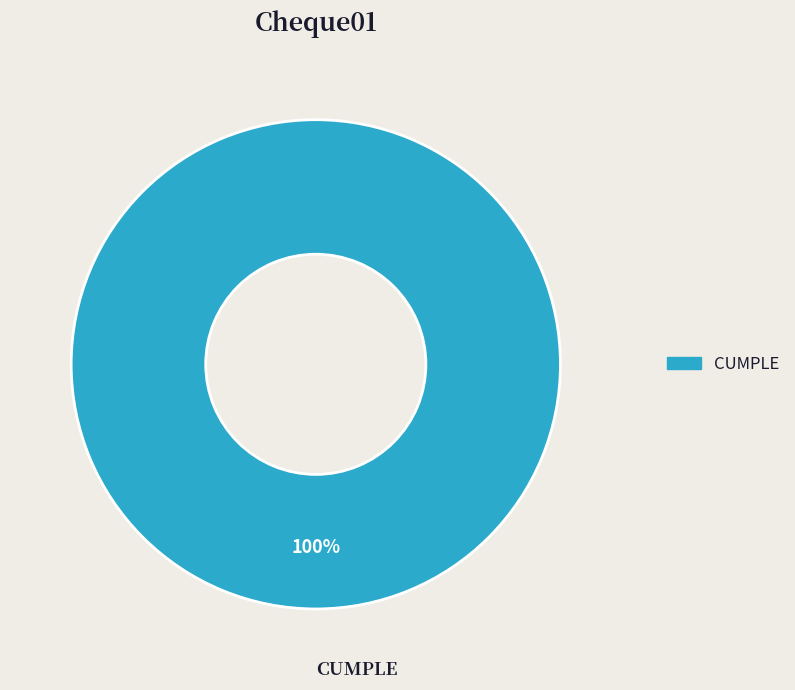

Which slice represents more than half of the pie?

CUMPLE